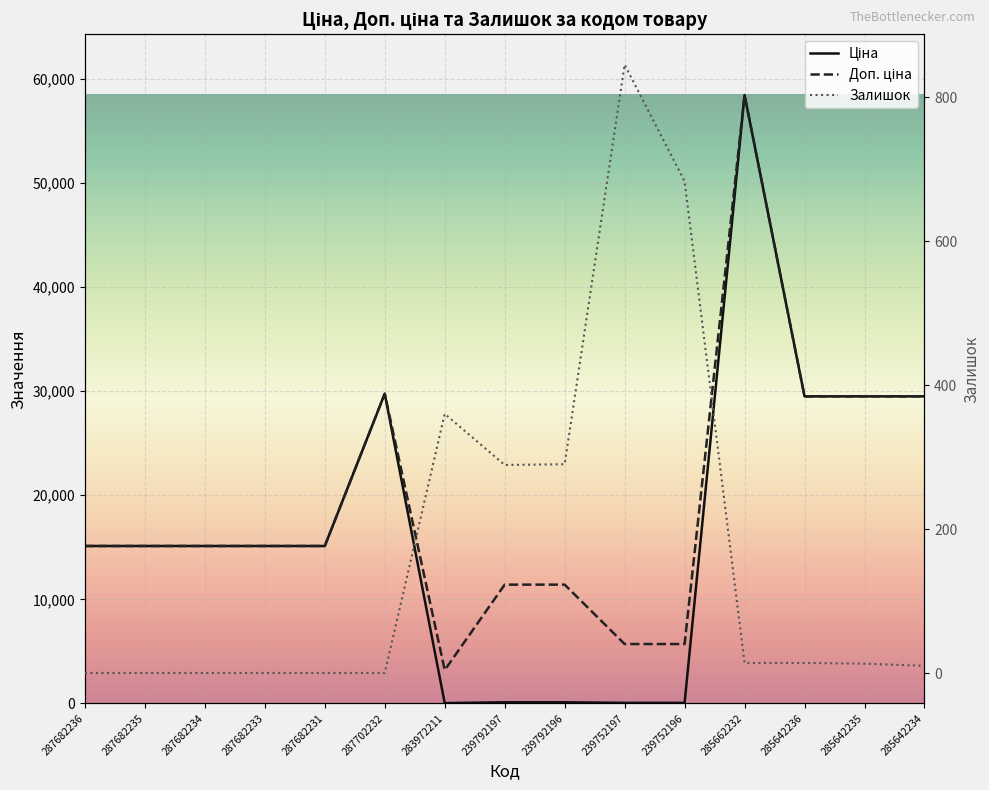

Does the chart display data point markers on the line(s)?

No